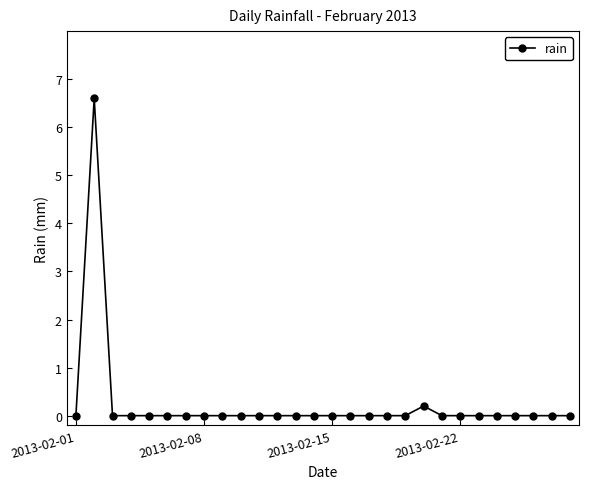

What is the greatest value displayed?

6.6